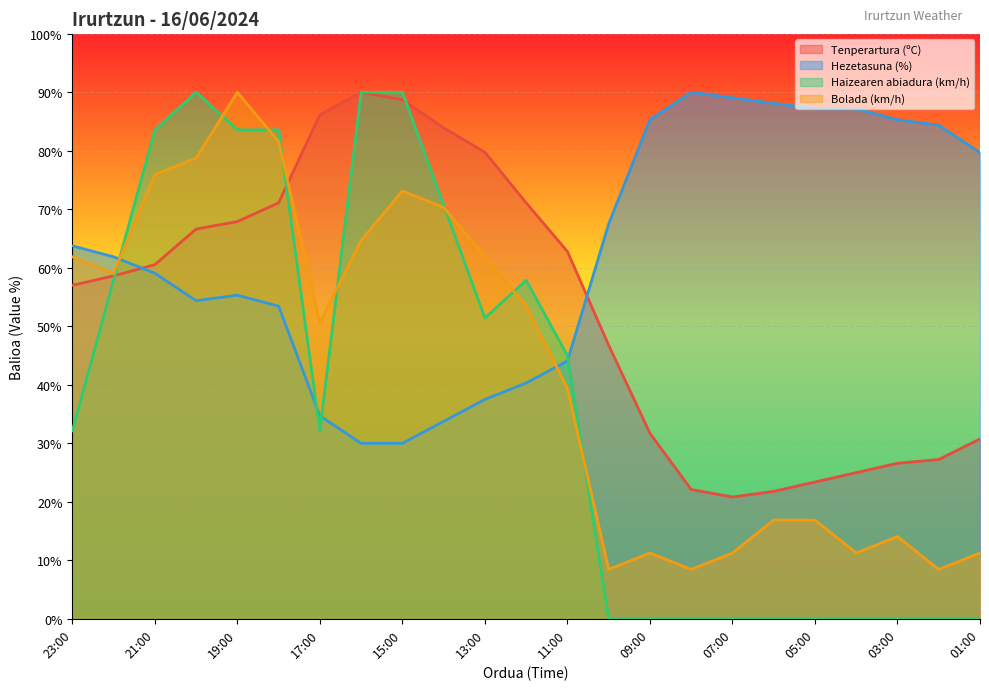

How many lines are shown in the chart?

4